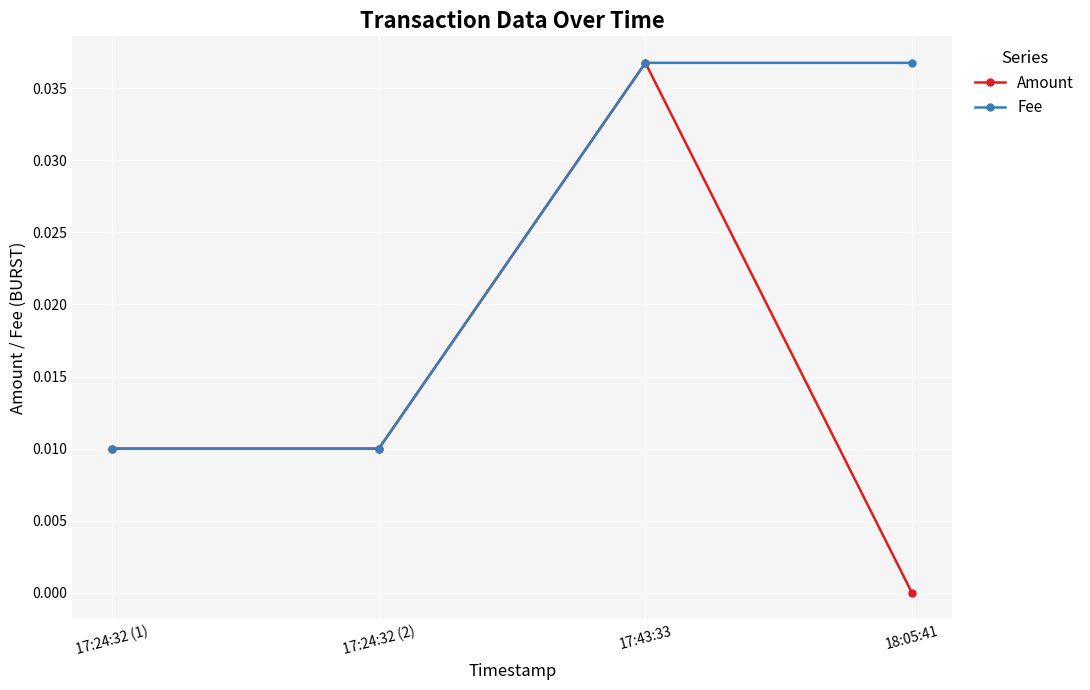

Which series has the largest range (max minus min)?

Amount